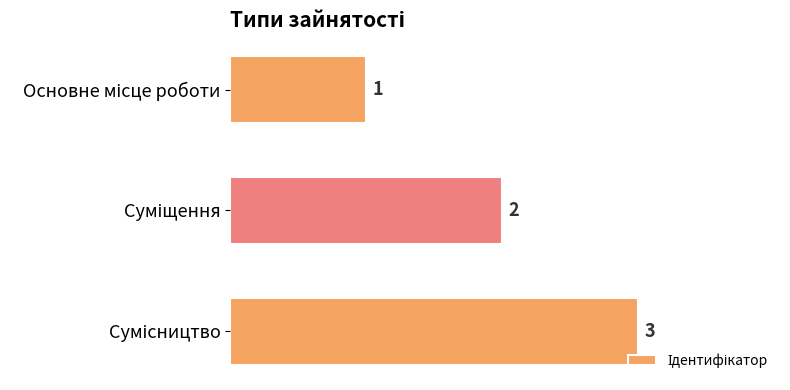

What is the value of the 2nd bar from the top?

2